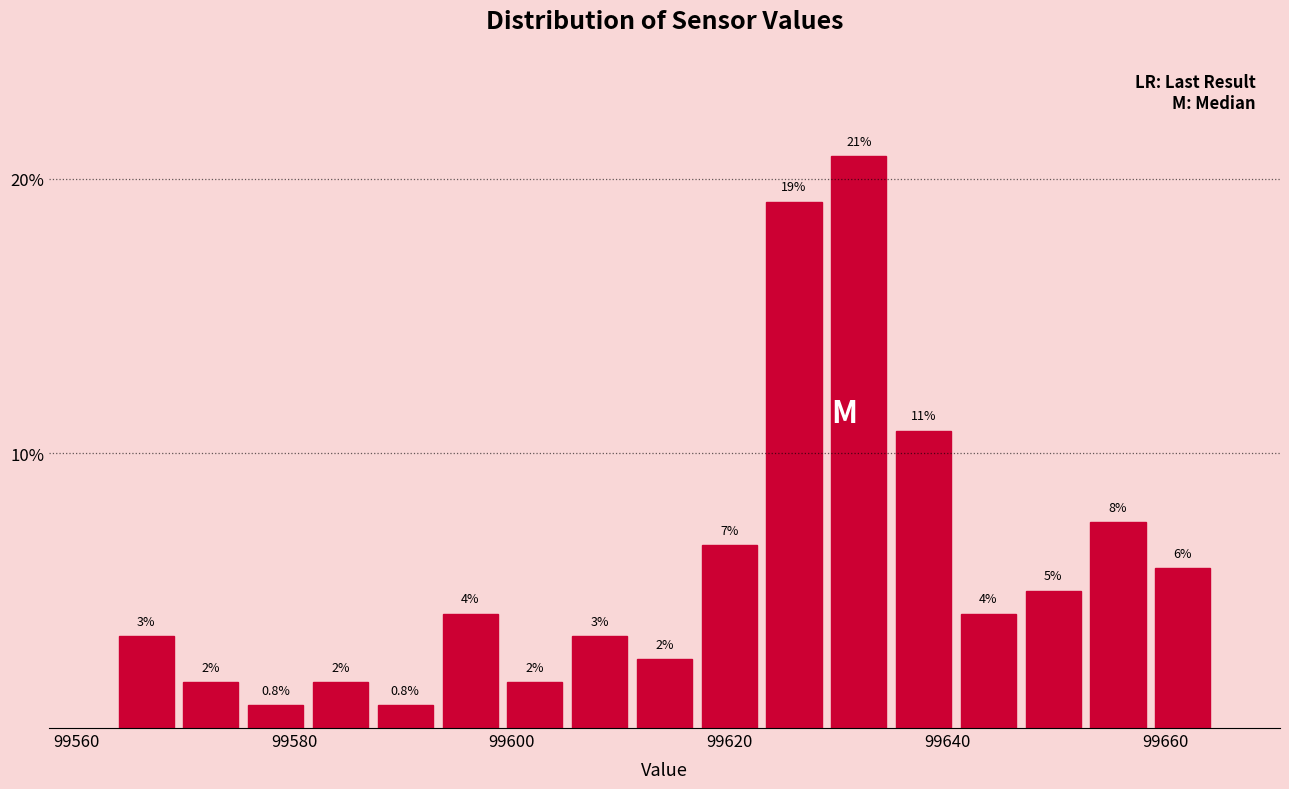

Around what value on the x-axis is the tallest bar? Give the approximate position of its centre, as read against the axis.

99632